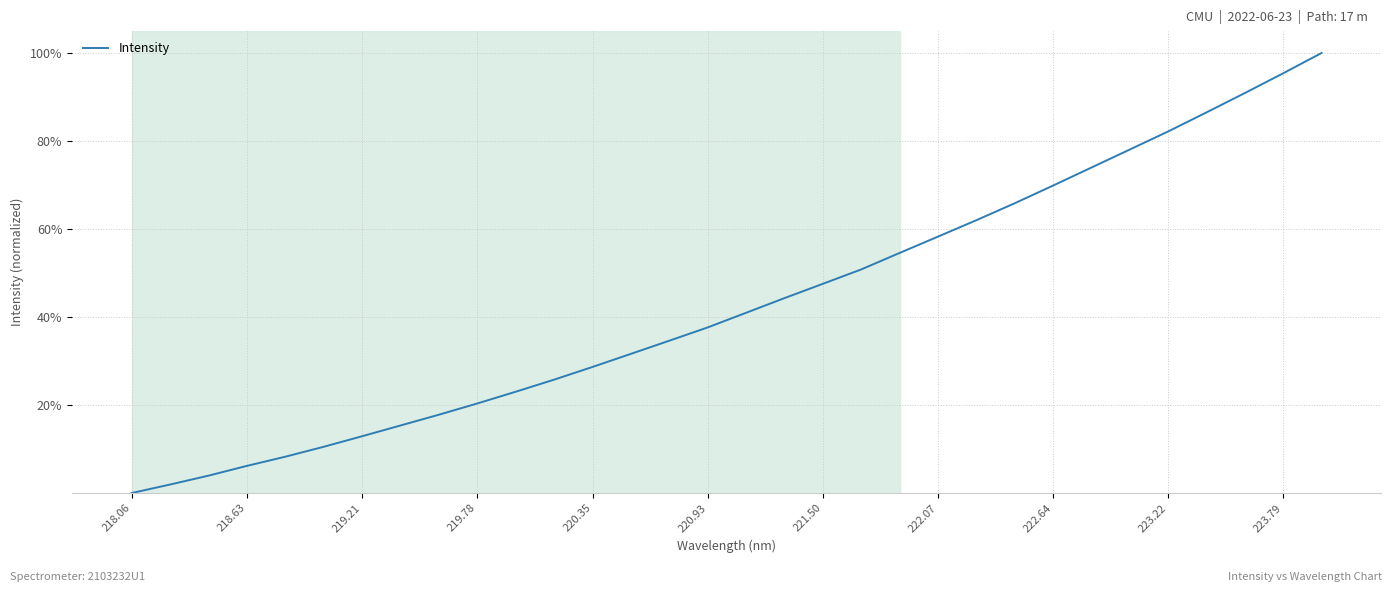

Does the chart display data point markers on the line(s)?

No